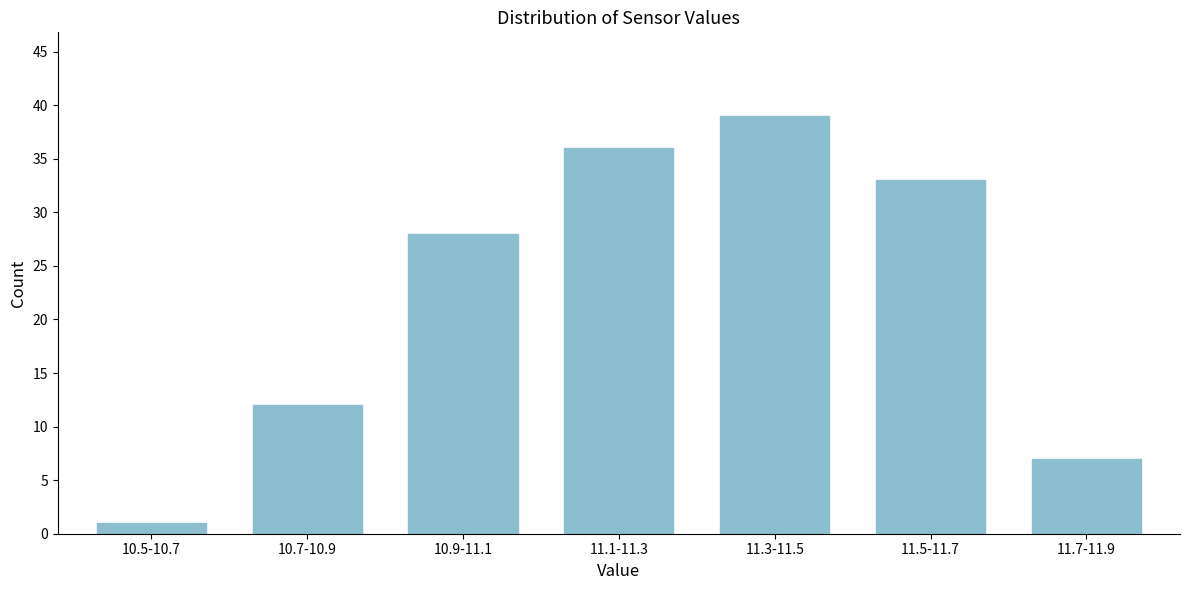

Reading right to left, extract all data points from this chart.

7	33	39	36	28	12	1